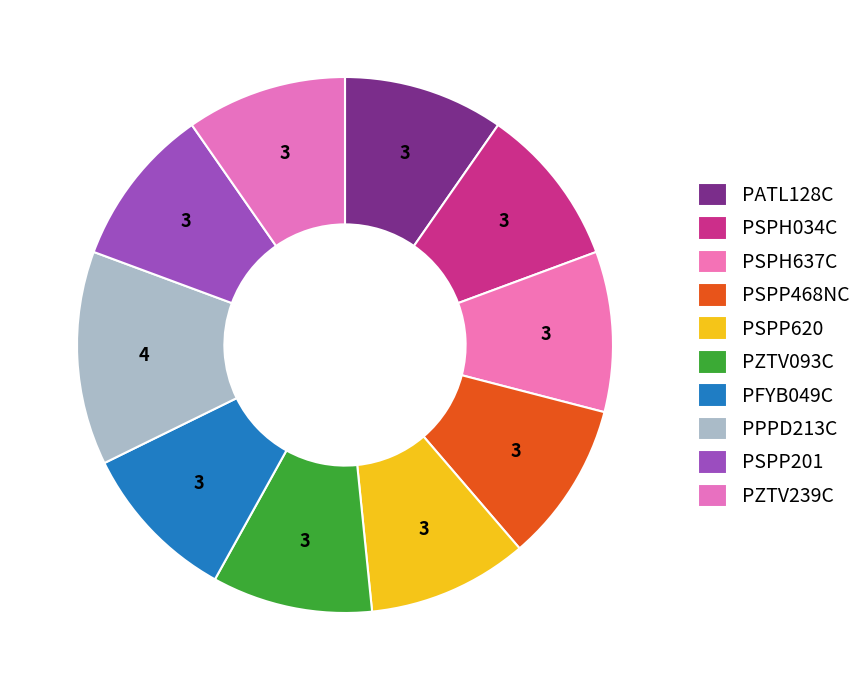

How many slices are in this pie chart?

10